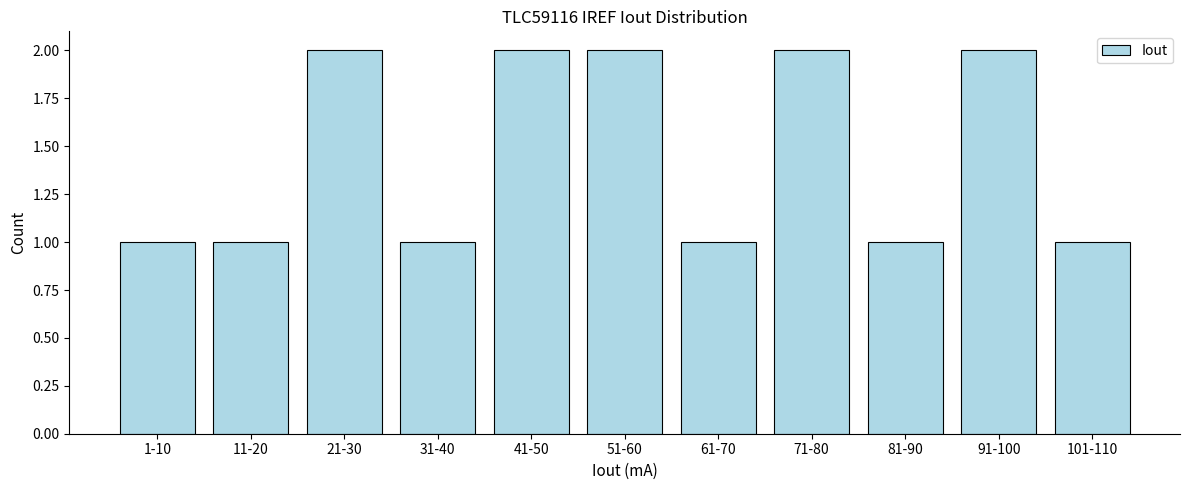

Reading left to right, extract all data points from this chart.

1-10=1	11-20=1	21-30=2	31-40=1	41-50=2	51-60=2	61-70=1	71-80=2	81-90=1	91-100=2	101-110=1